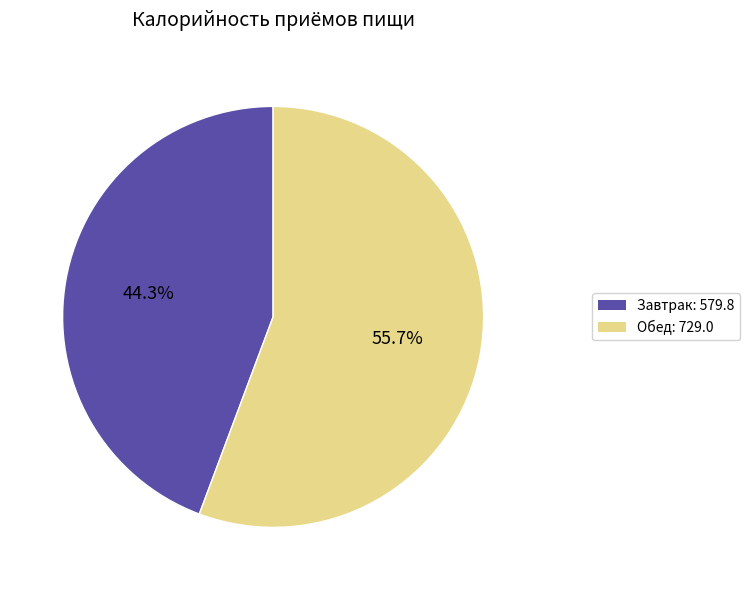

What is the largest slice in the pie chart?

Обед